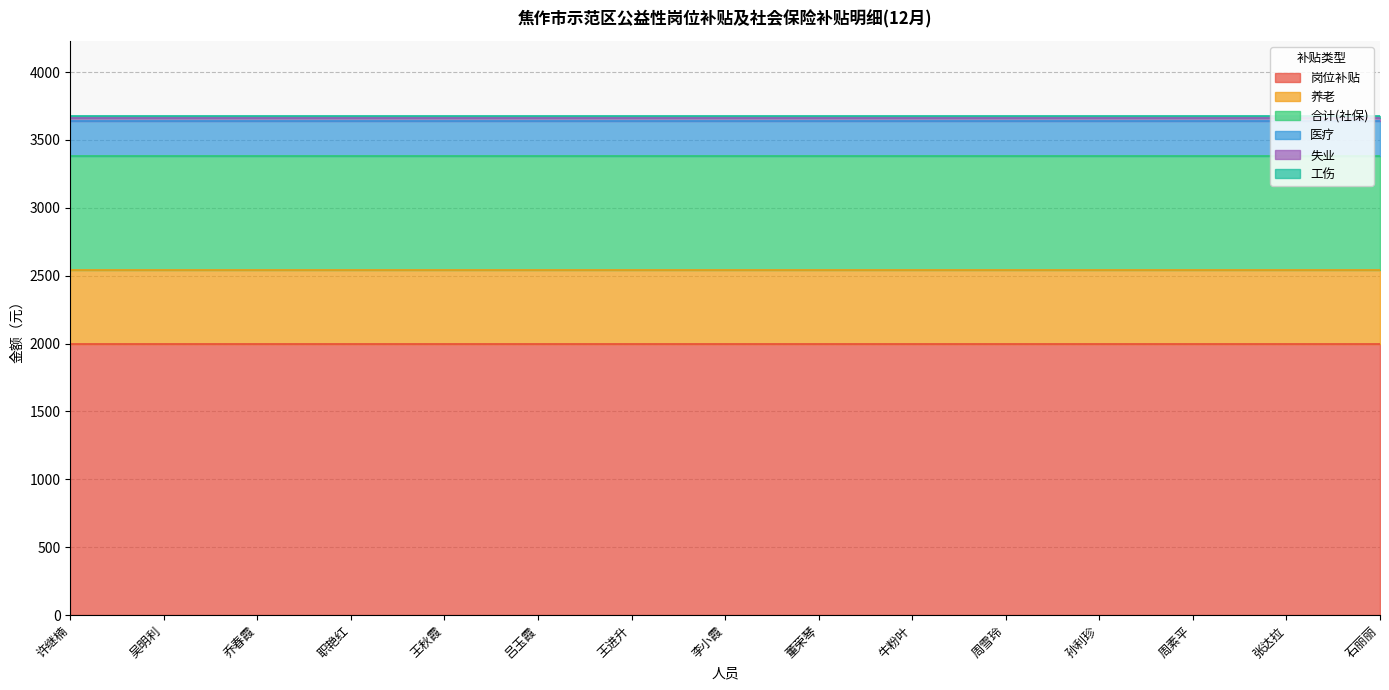

The 岗位补贴 series shows 3156.8 at 周雪玲. True or false?

False